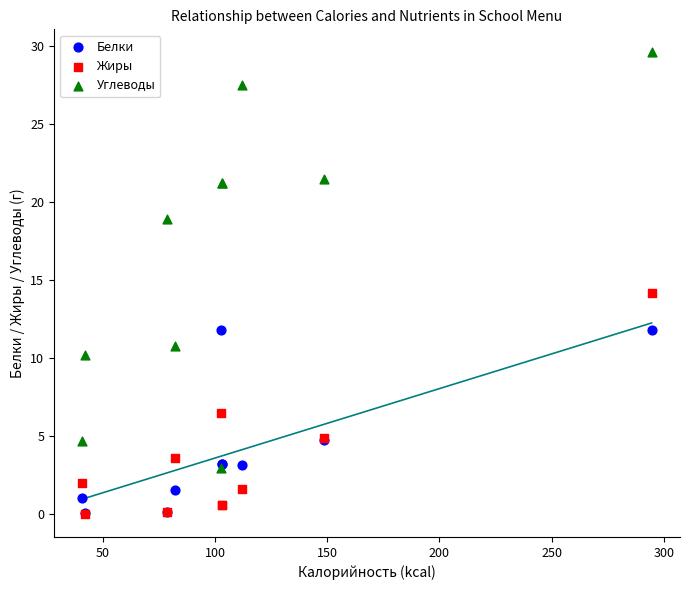

Which series contains the highest Y value?

Углеводы